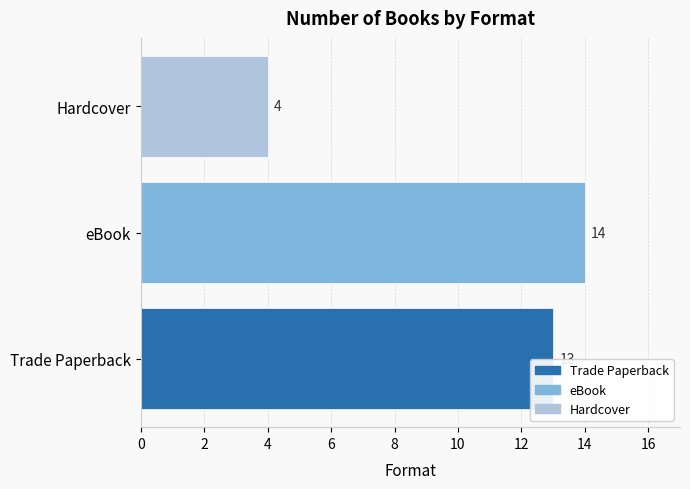

Reading bottom to top, extract all data points from this chart.

13	14	4